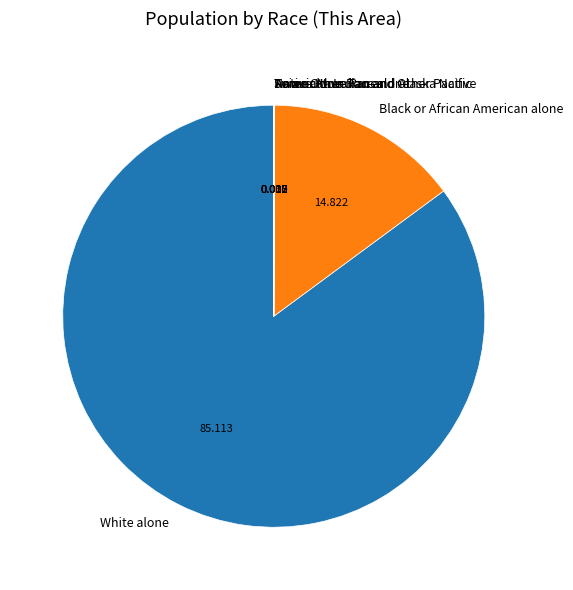

Which has a higher value, Black or African American alone or White alone?

White alone